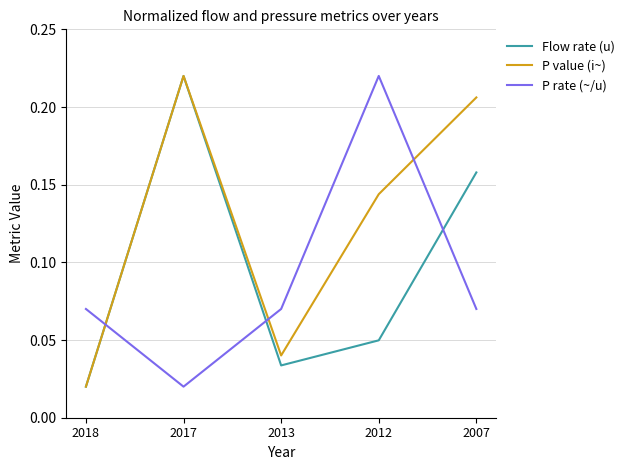

Between 2018 and 2013, which series saw the biggest shift?

P value (i~)